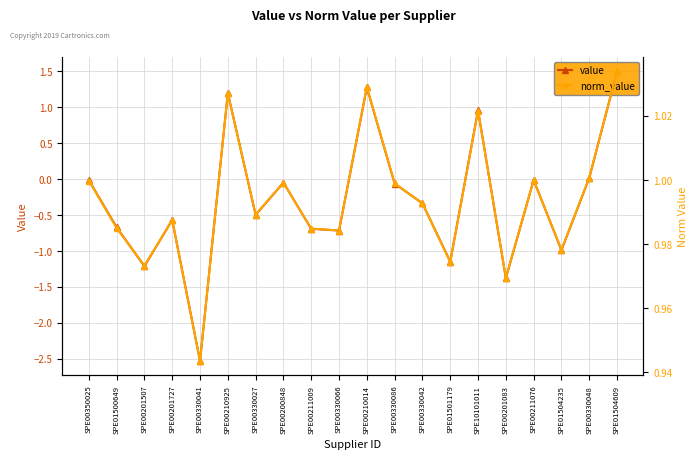

Between which two adjacent categories do value and norm_value first intersect?

SPE00330041 and SPE00210925